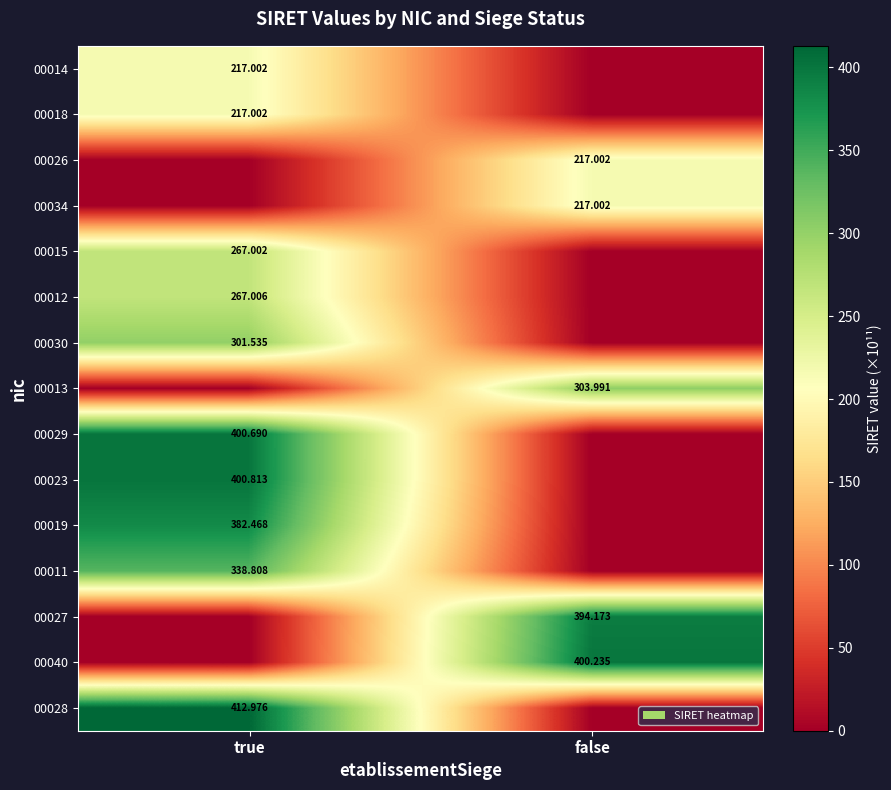

Is the value of 00014 at true greater than the value of 00030 at true?

No